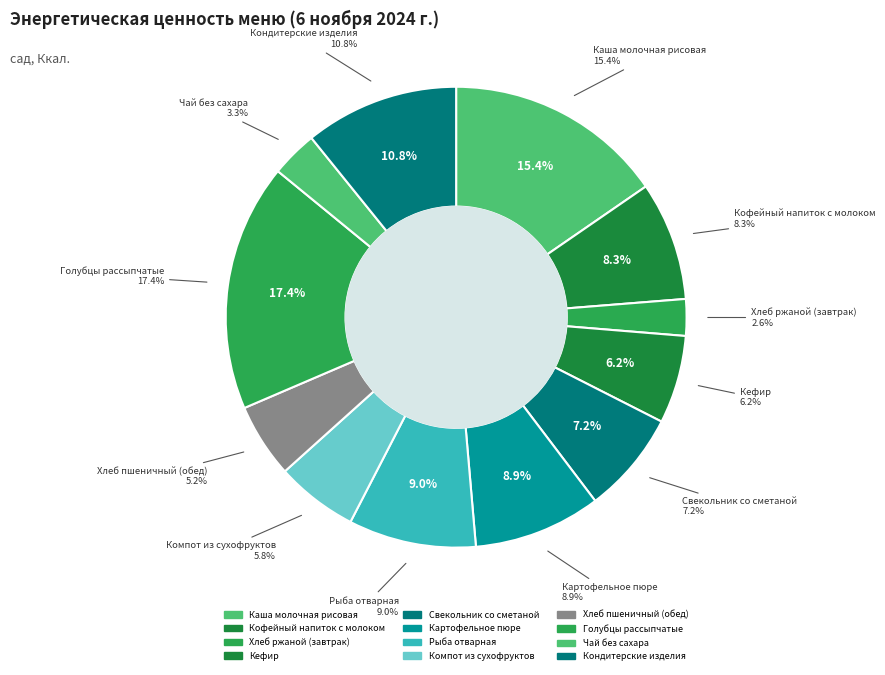

Does Хлеб ржаной (завтрак) represent more than half of the total?

No